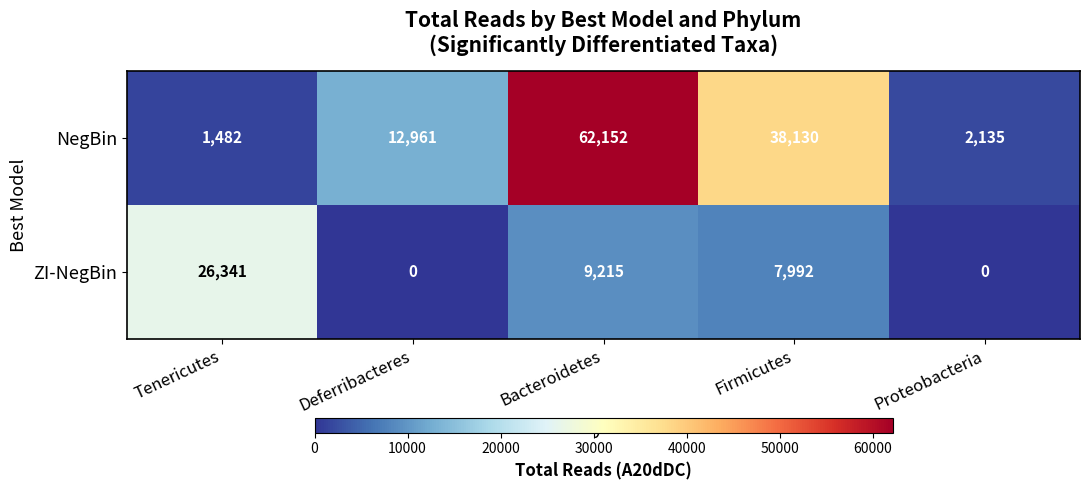

What is the total value across all series at Tenericutes?

27823